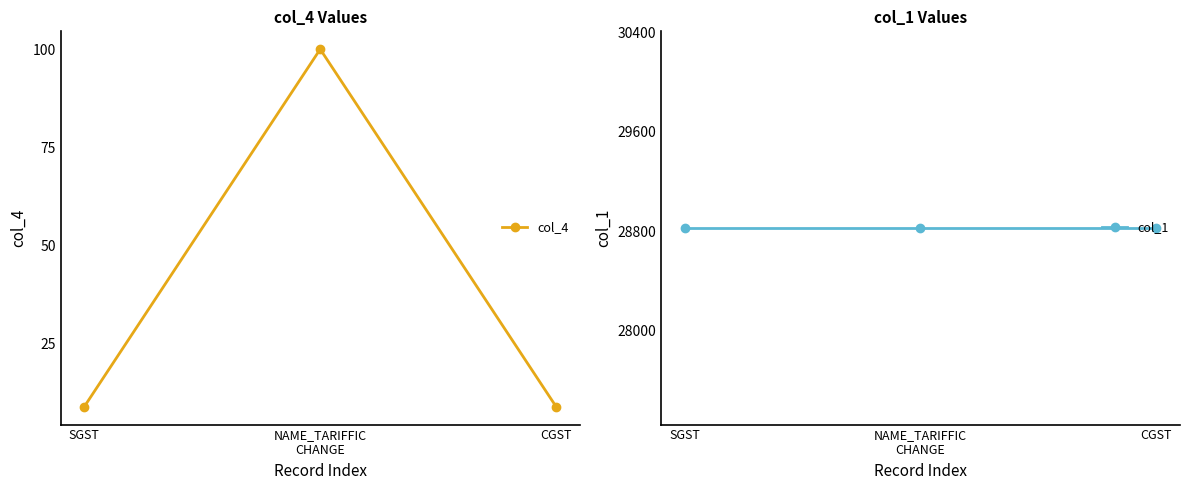

What is the greatest value displayed?

28825